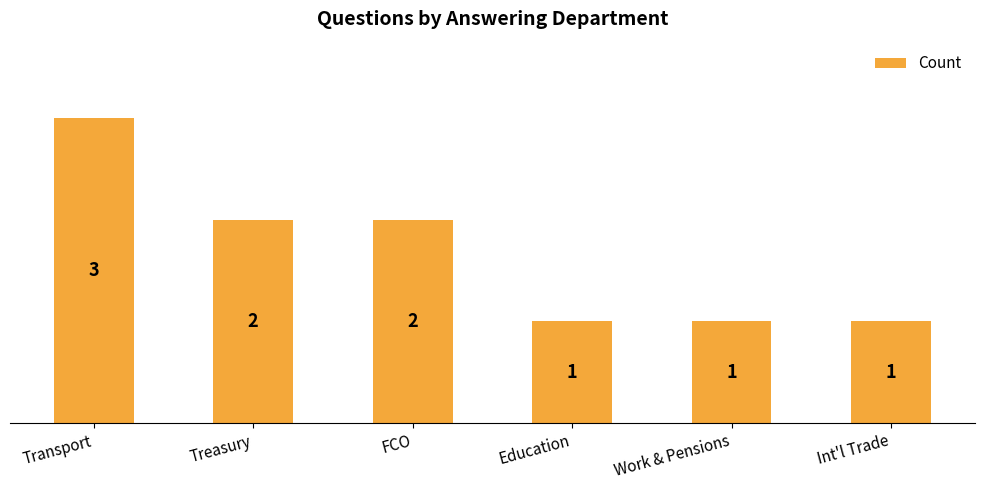

How many values are between 1 and 2?

5